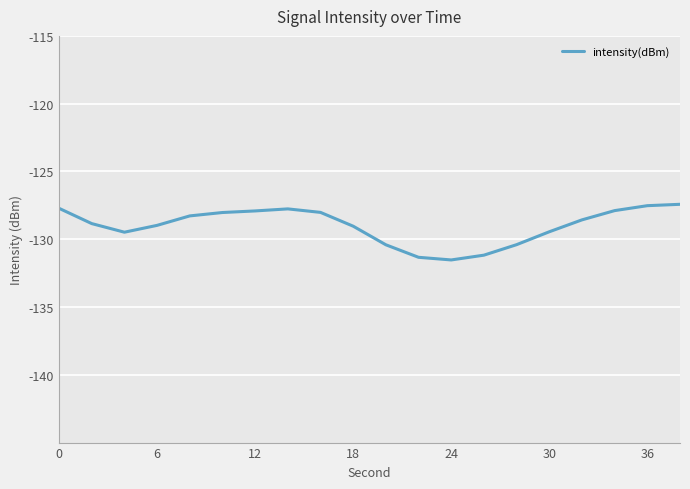

What is the difference between the maximum and minimum values?

4.1